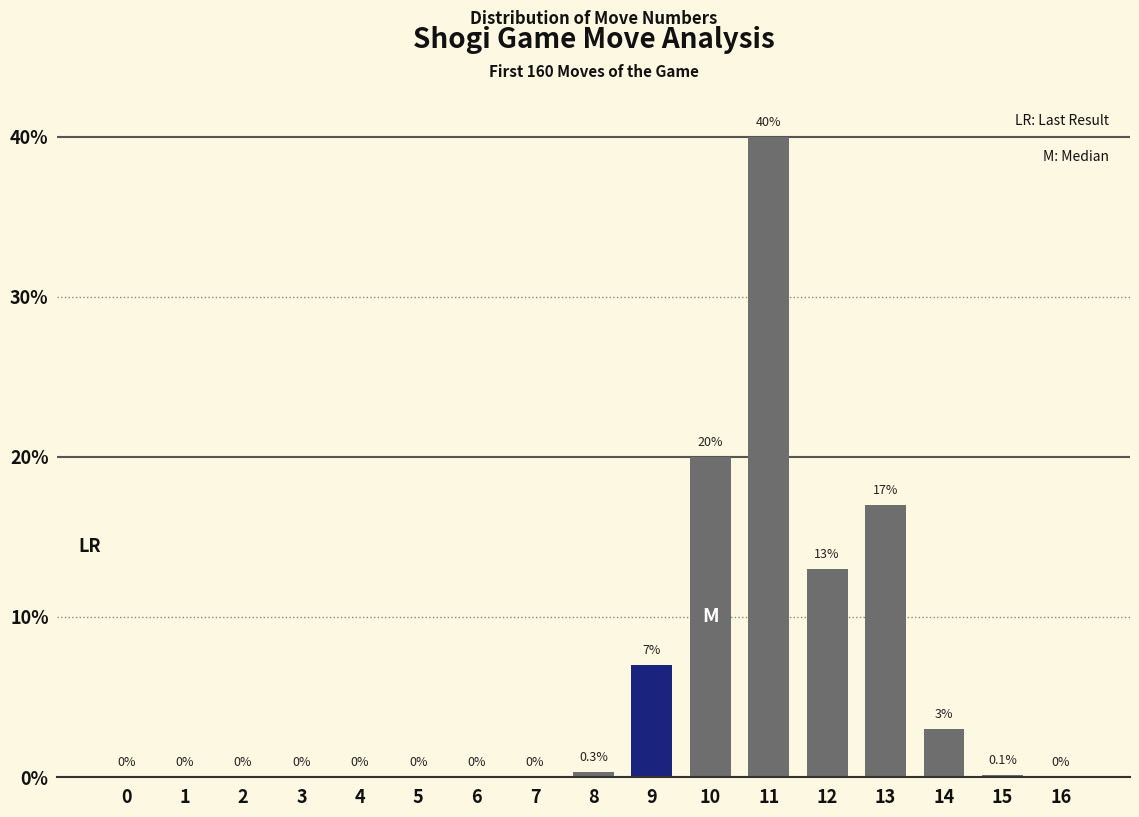

Reading left to right, list all the values displayed in this chart.

0=0.0	1=0.0	2=0.0	3=0.0	4=0.0	5=0.0	6=0.0	7=0.0	8=0.3	9=7.0	10=20.0	11=40.0	12=13.0	13=17.0	14=3.0	15=0.1	16=0.0